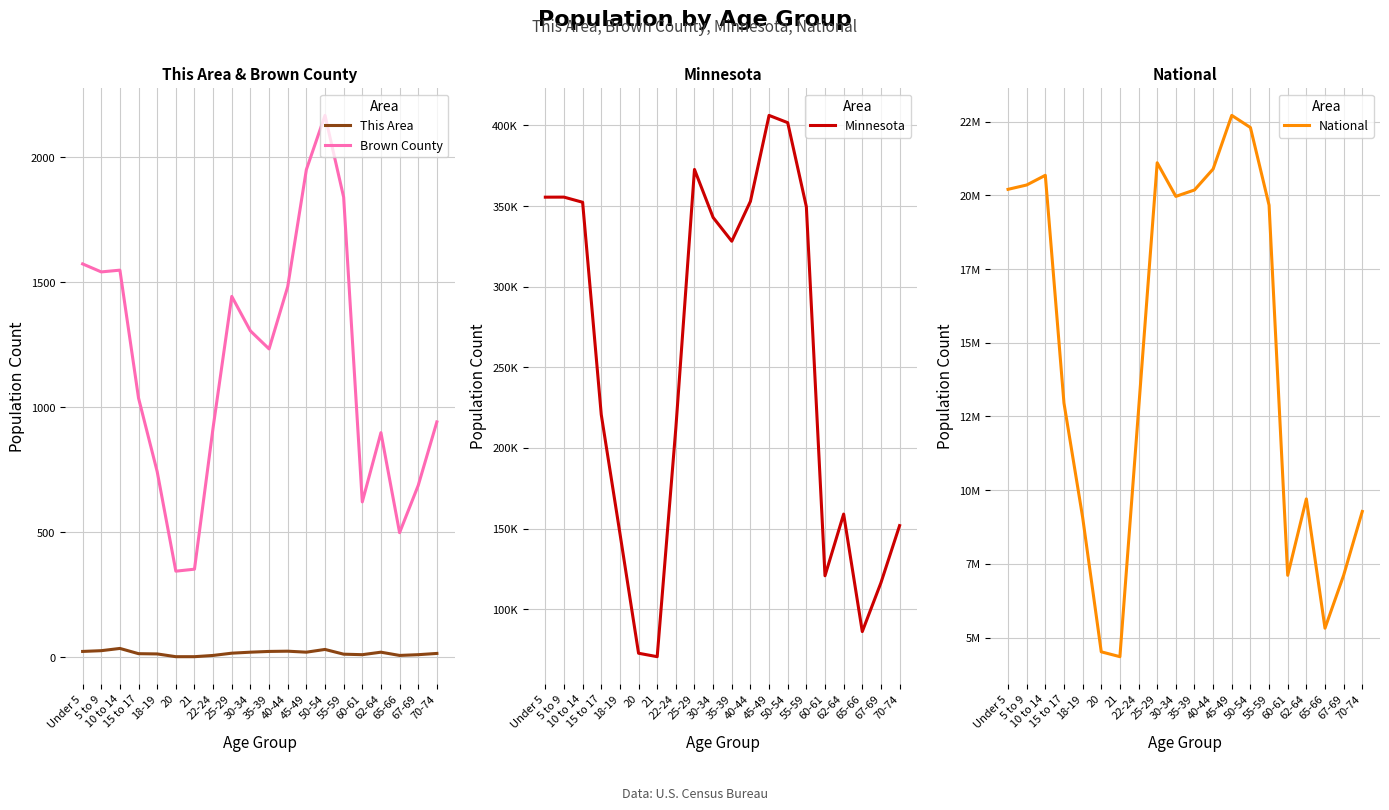

True or false: National and This Area intersect in this chart.

False